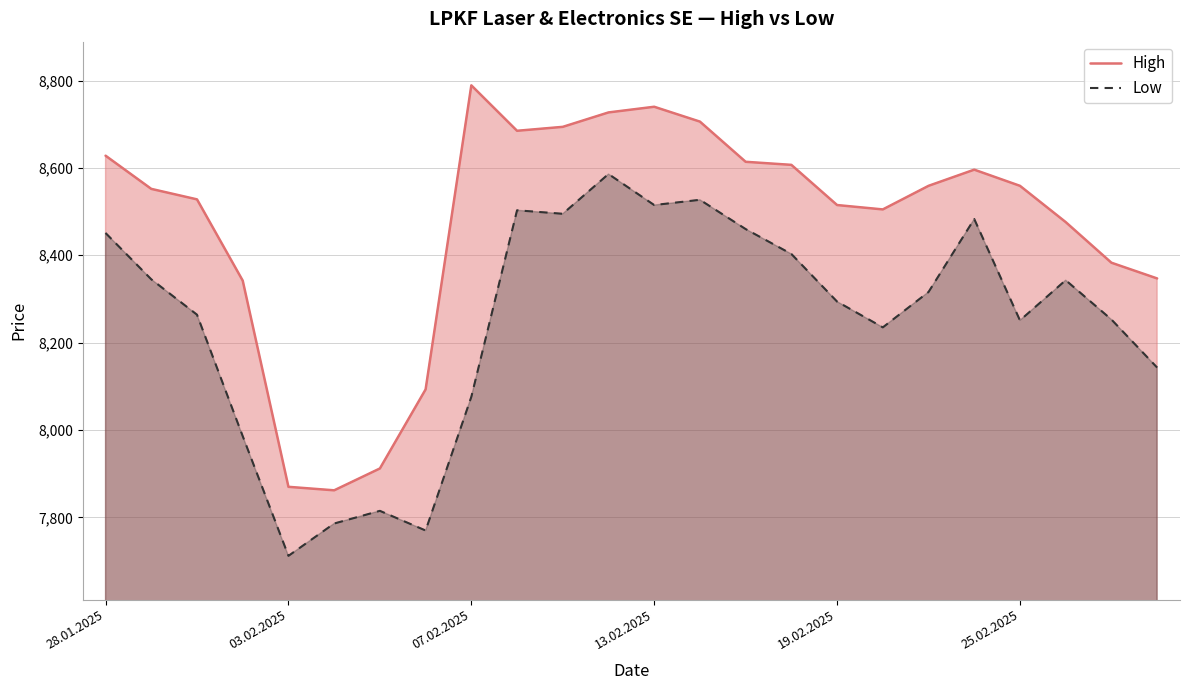

Is it true that Low equals 3263 at 25.02.2025?

False